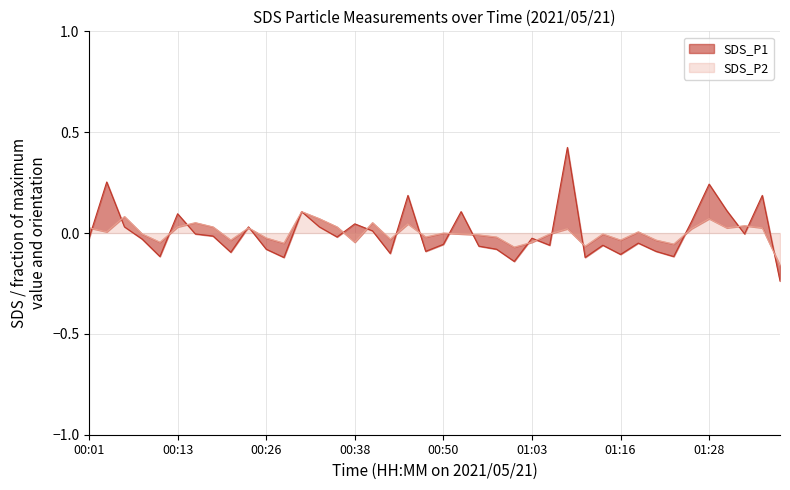

Which series ends up on top after the final intersection of SDS_P2 and SDS_P1?

SDS_P2